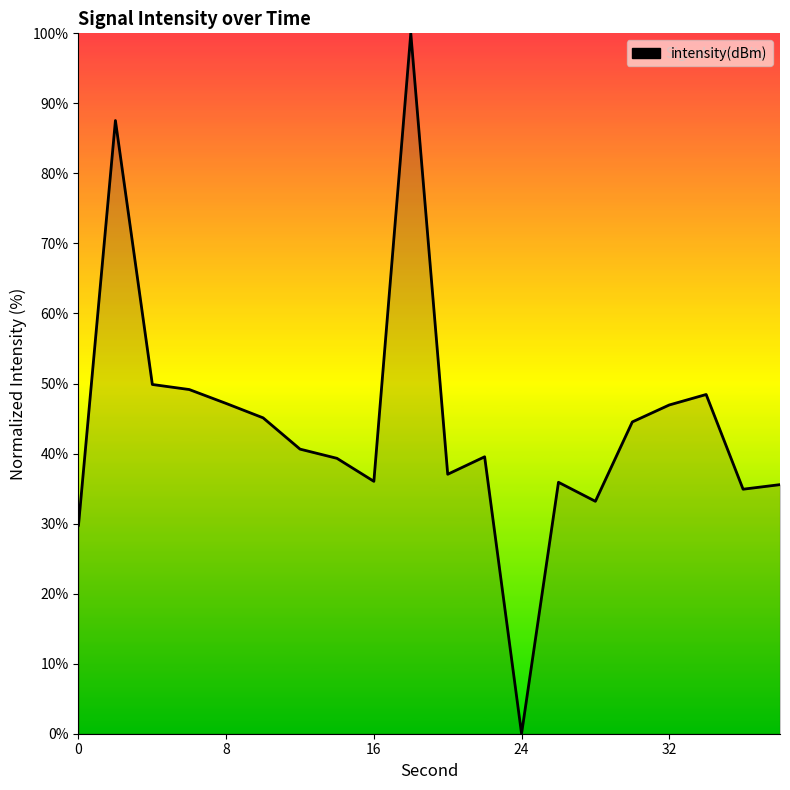

What is the maximum value shown in the chart?

100.0